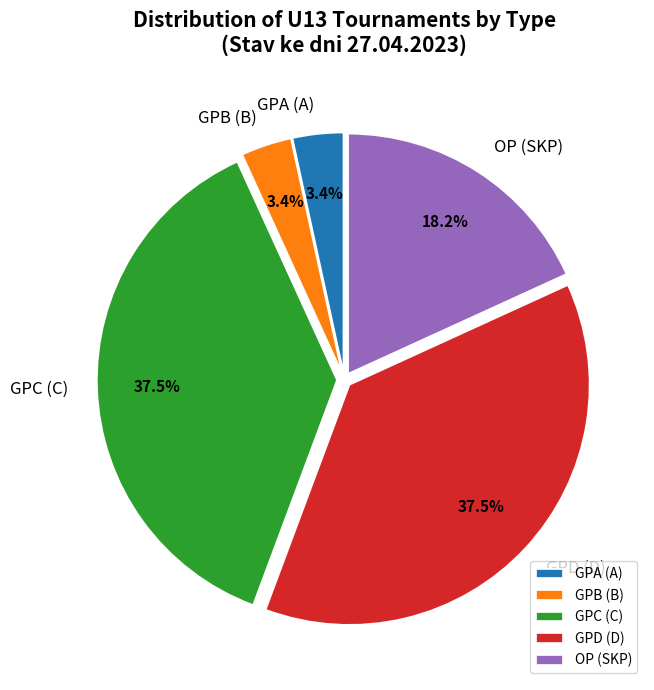

Is GPB (B) the majority of the pie?

No